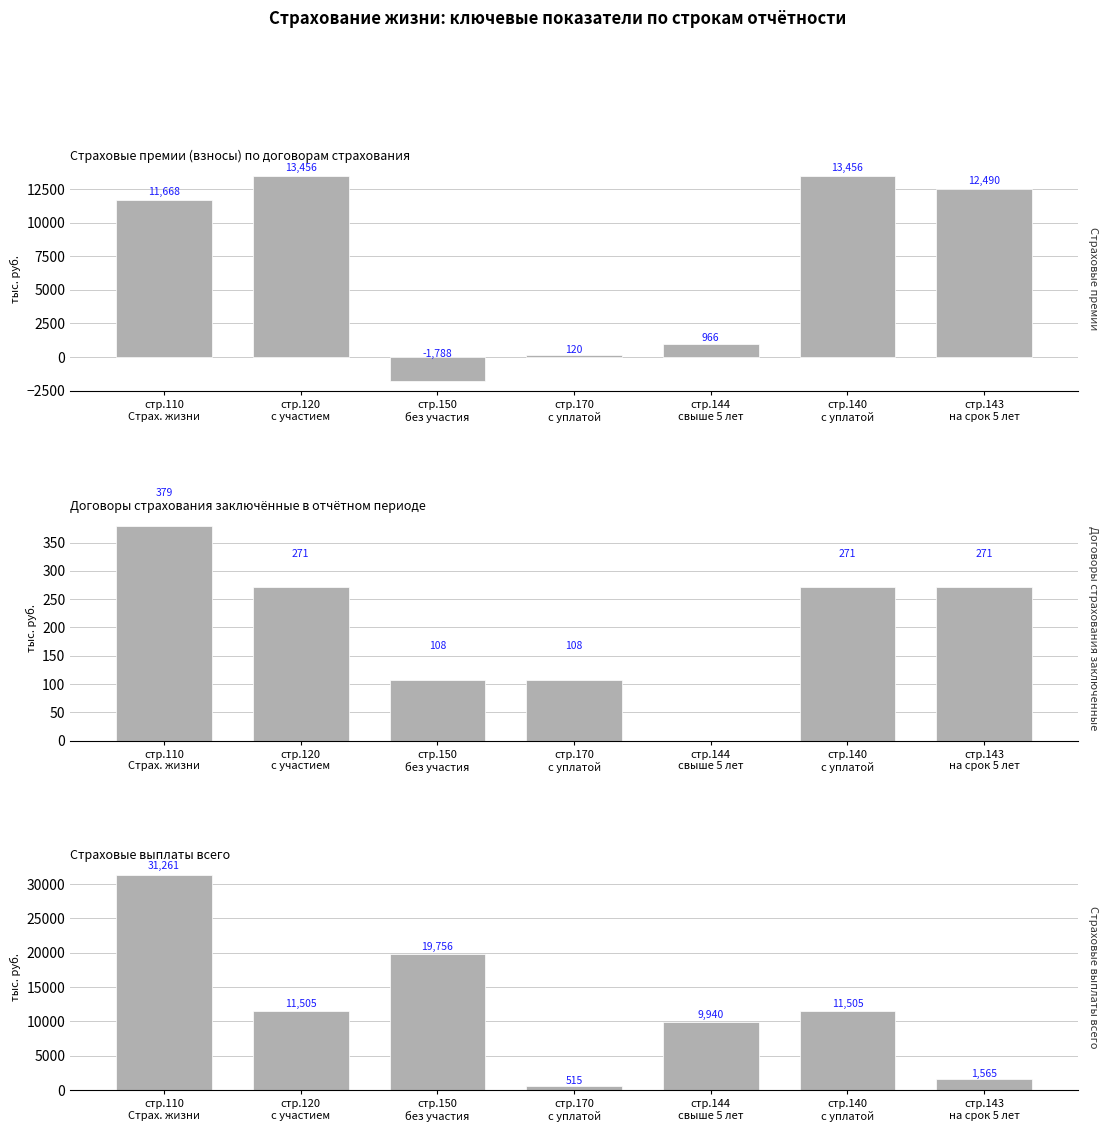

Which label corresponds to the smallest value in the chart?

стр.150
без участия